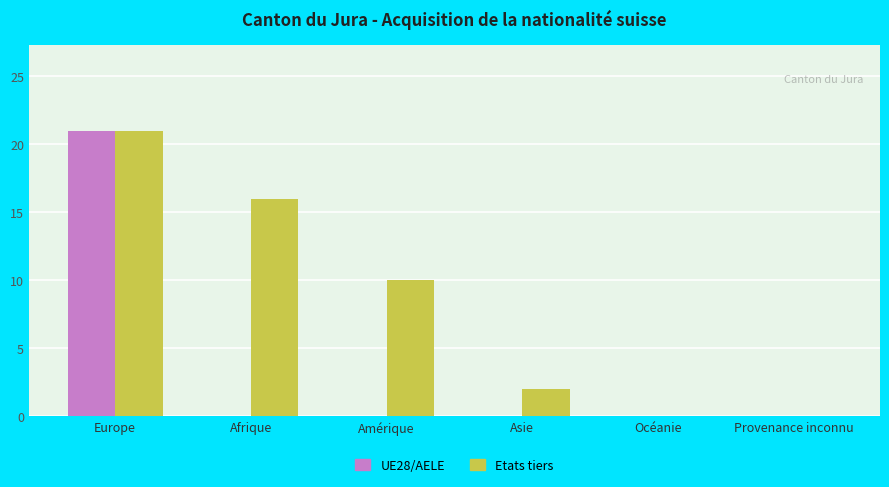

What is the maximum value for Etats tiers?

21